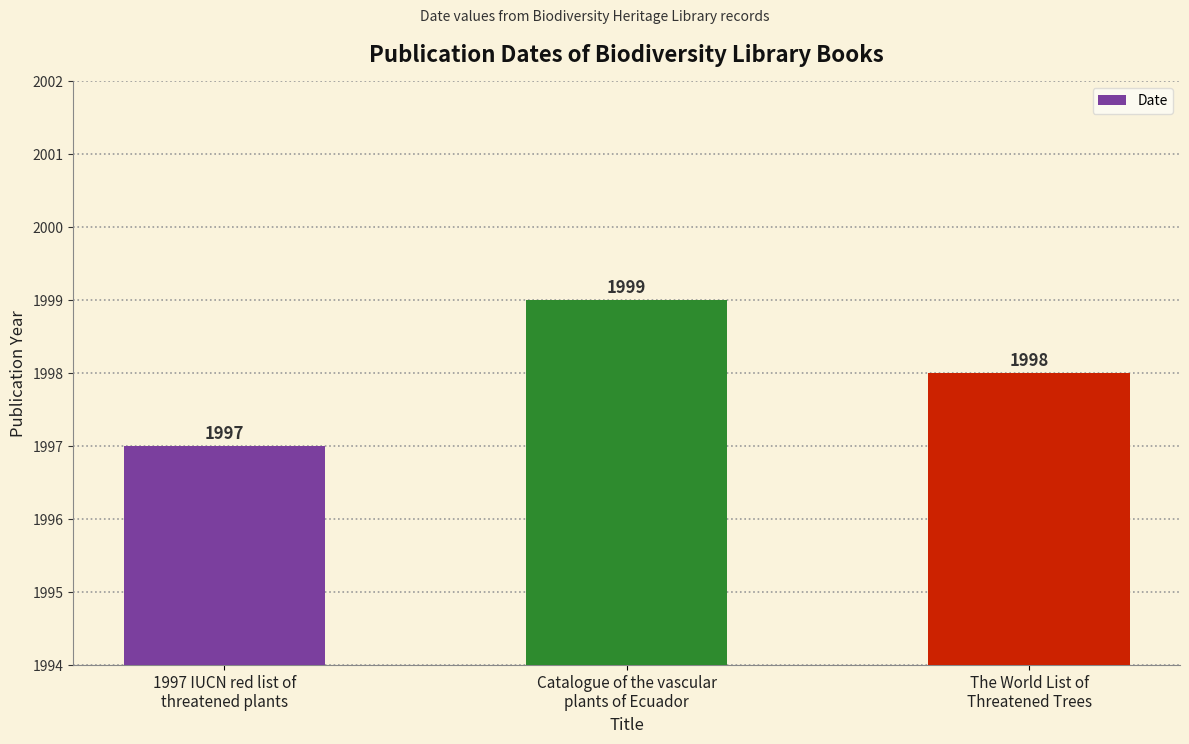

Reading right to left, list all the values displayed in this chart.

1998	1999	1997